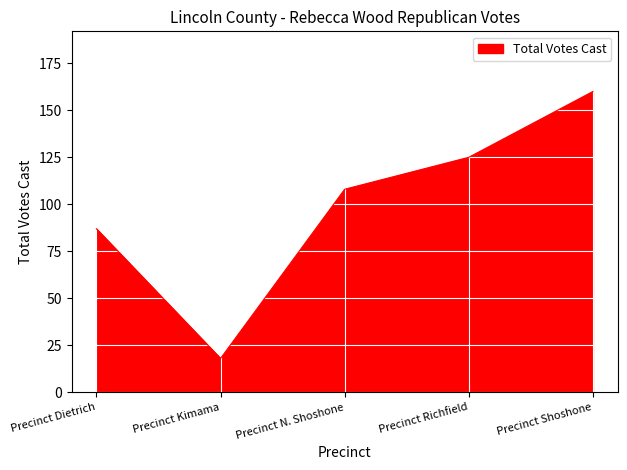

List the labels in order of value, largest first.

Precinct Shoshone, Precinct Richfield, Precinct N. Shoshone, Precinct Dietrich, Precinct Kimama